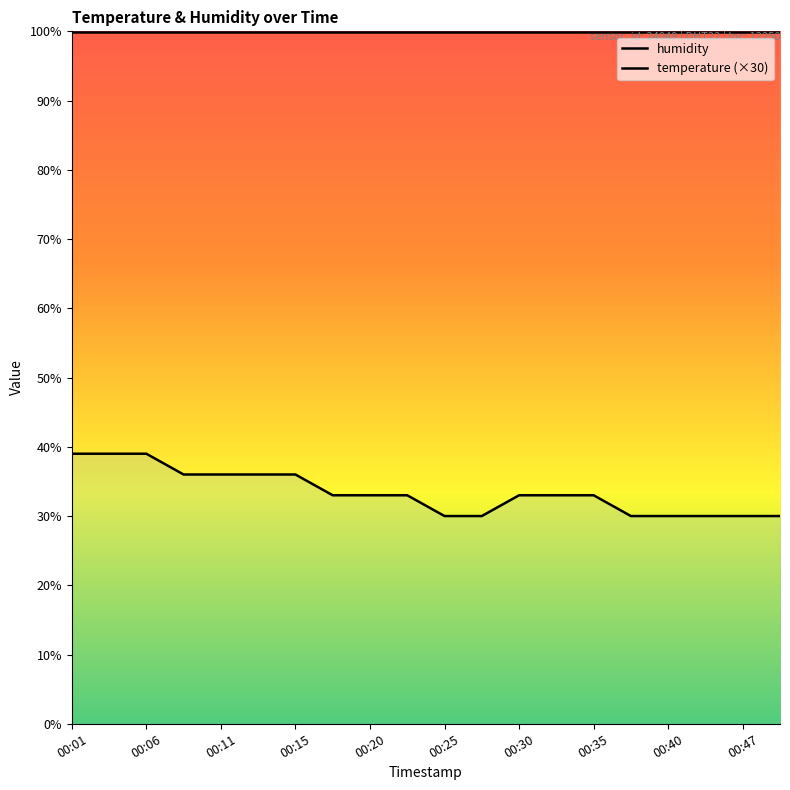

Is this an area chart (filled region under the line)?

No